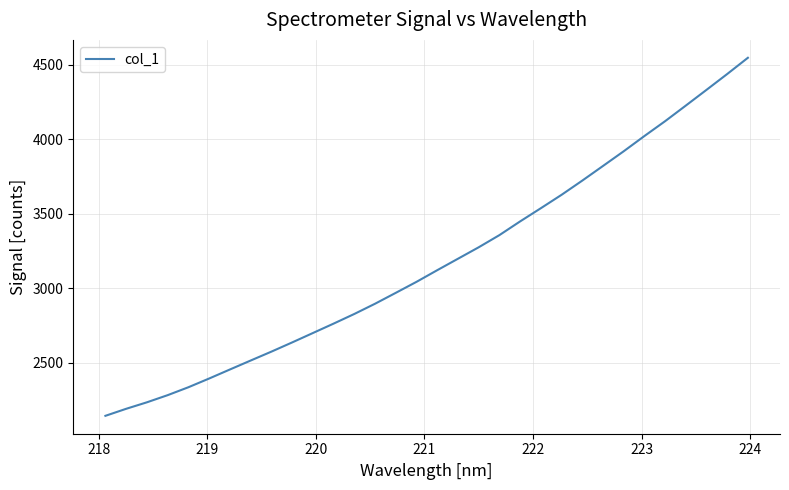

What is the difference between the maximum and minimum values?

2404.0